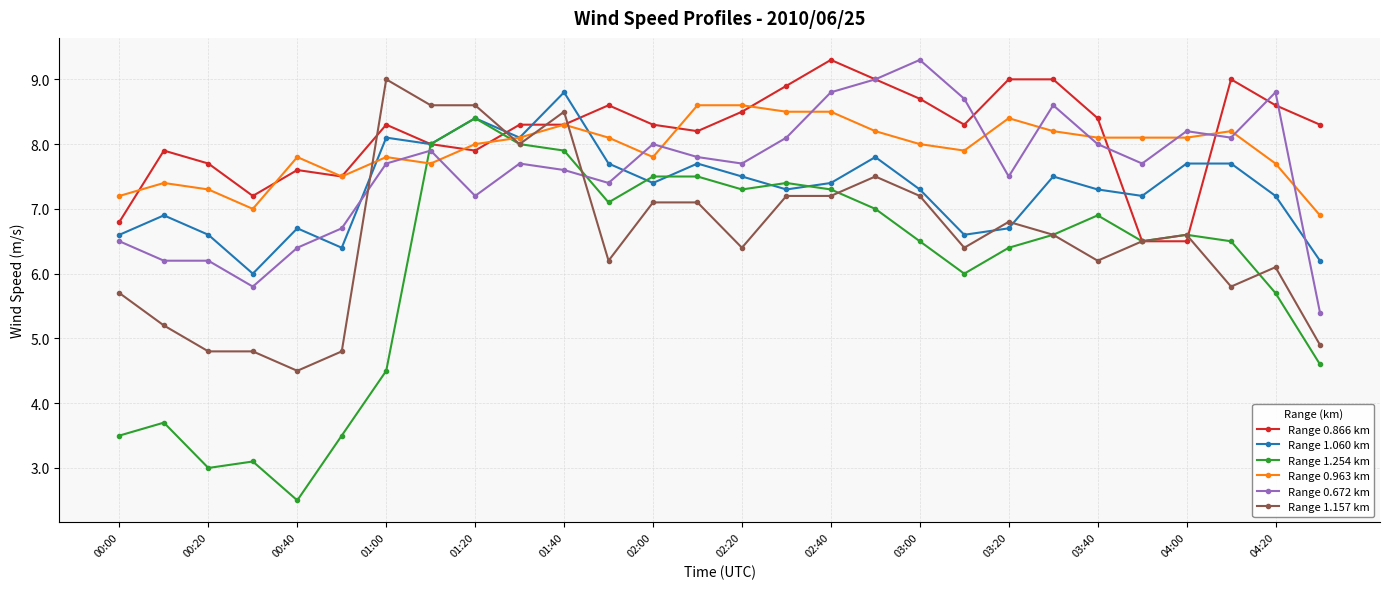

At how many categories does at least one series exceed 5?

28